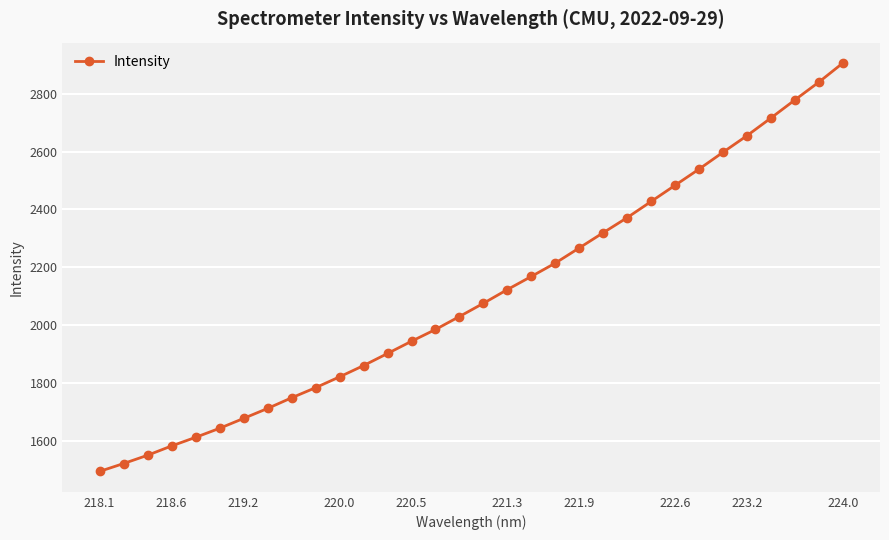

What is the difference between the second highest and minimum values?

1345.9